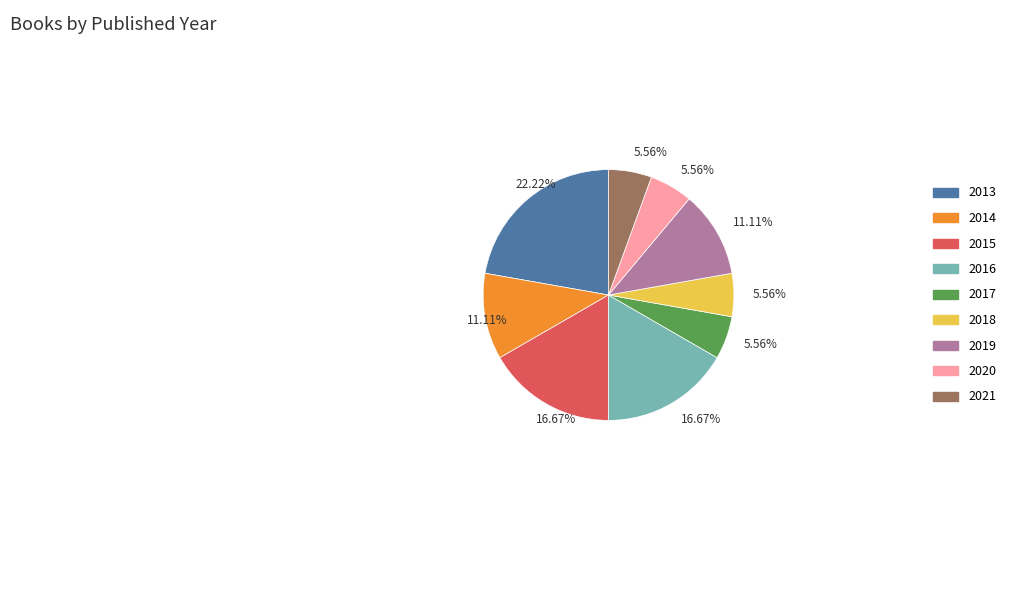

Is there a majority slice in this chart?

No